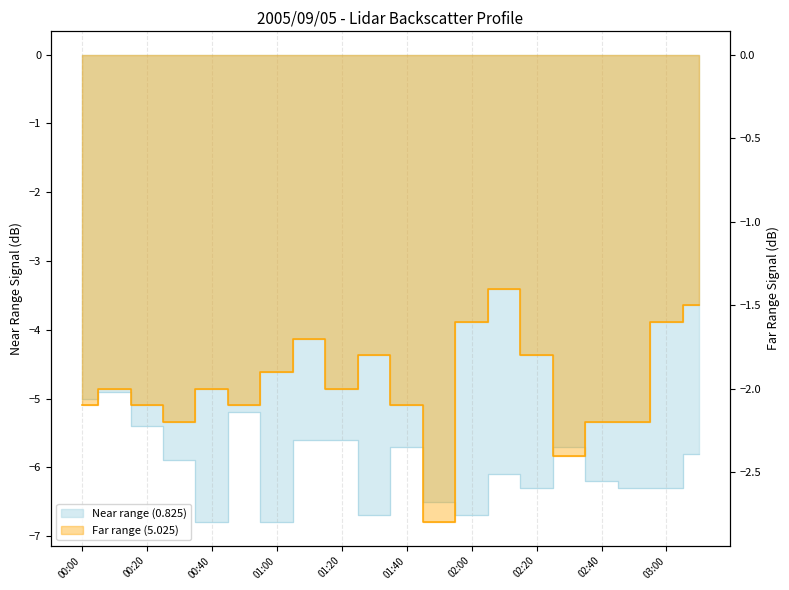

List the series in order of their overall mean, highest first.

Far range (5.025), Near range (0.825)